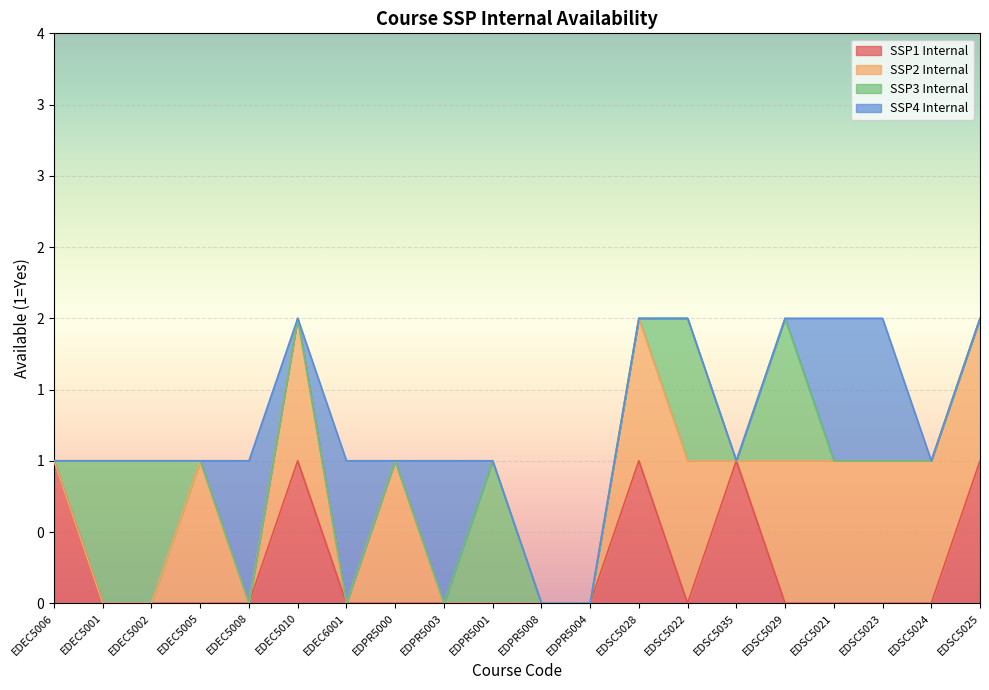

What is the greatest value displayed?

1